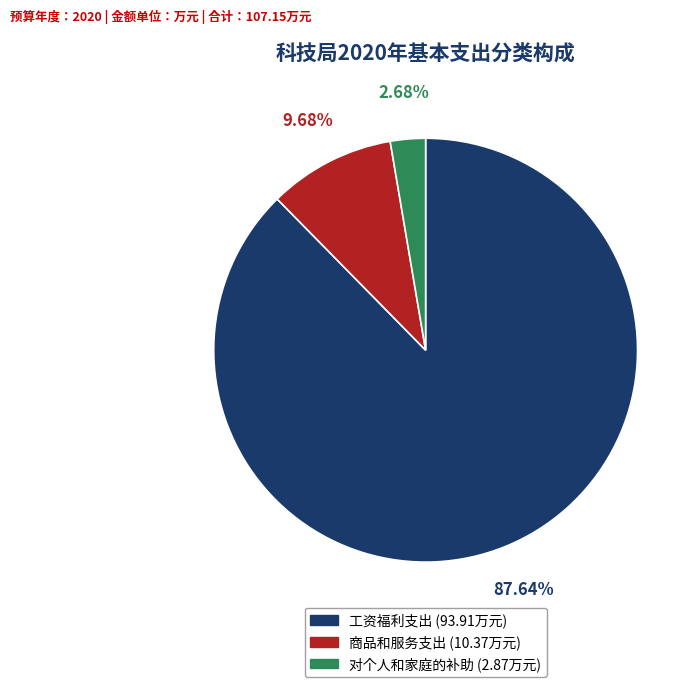

The 对个人和家庭的补助 slice represents 14% of the pie. True or false?

False